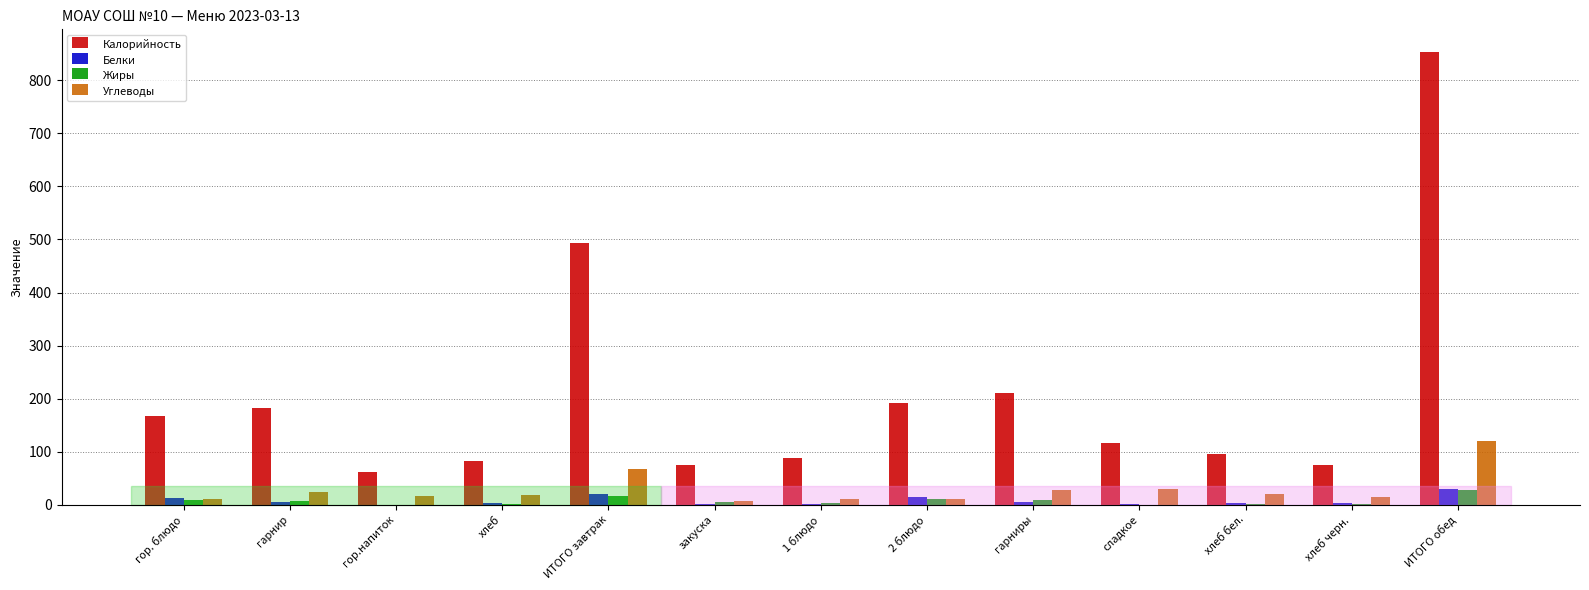

Does the chart contain stacked bars?

No